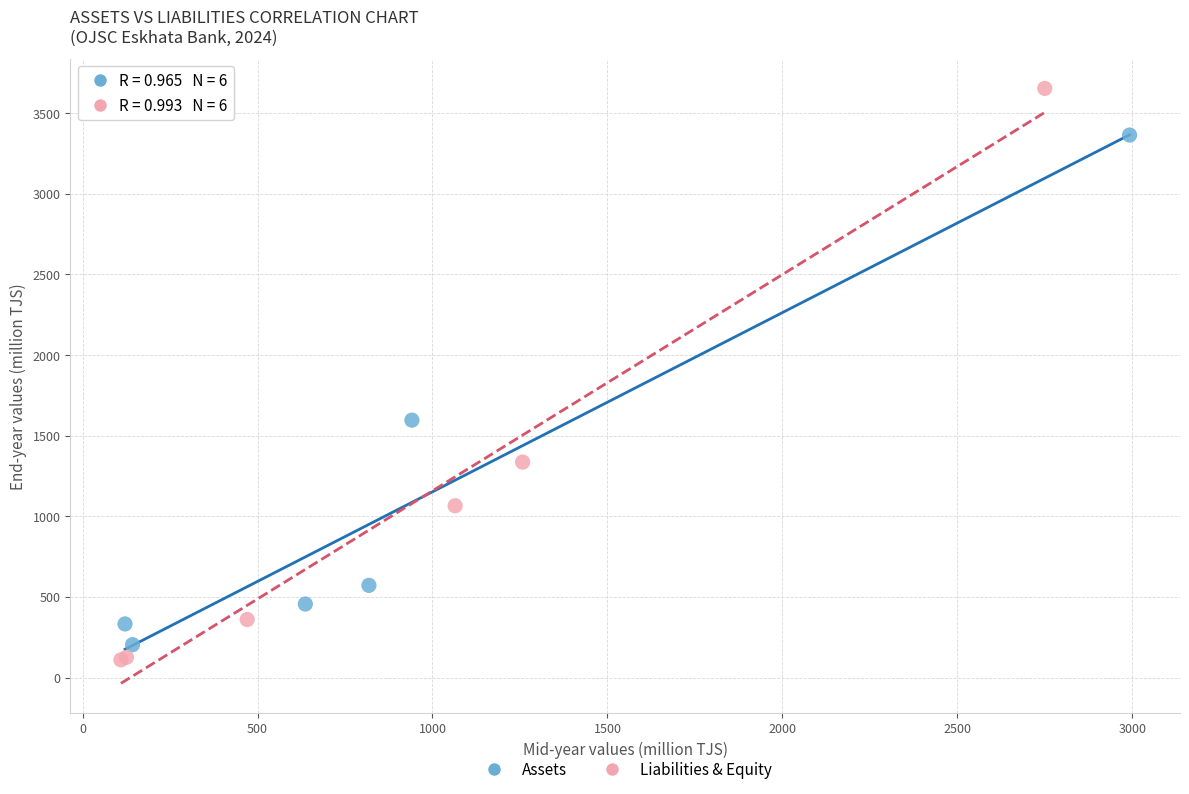

Which series reaches the maximum Y coordinate?

Liabilities & Equity